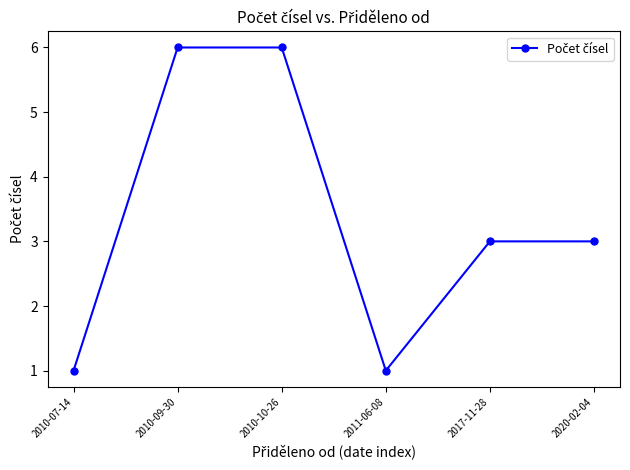

Count the number of data series in this chart.

1